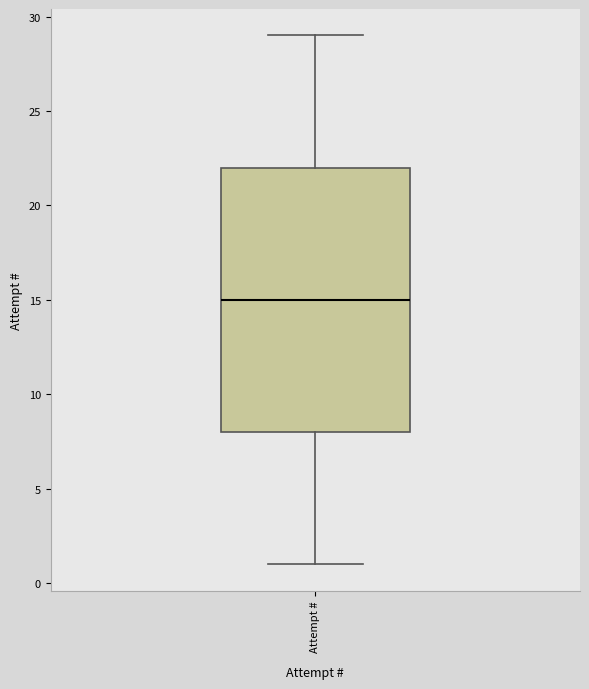

Read this box plot against the y-axis: the position of the median line, the range covered by the box, and the ends of both whiskers. The values are not printed on the chart, so give them approximately, as read against the axis.

median 15, box 8 to 22, whiskers 1 to 29